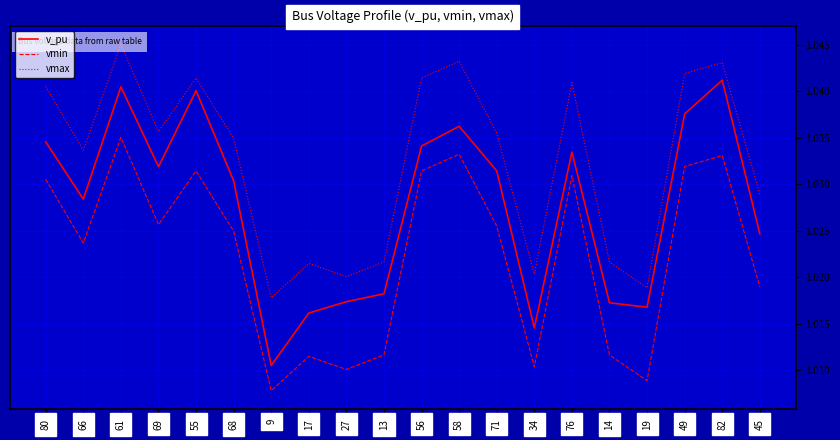

Which category has the lowest value in the vmax series?

9